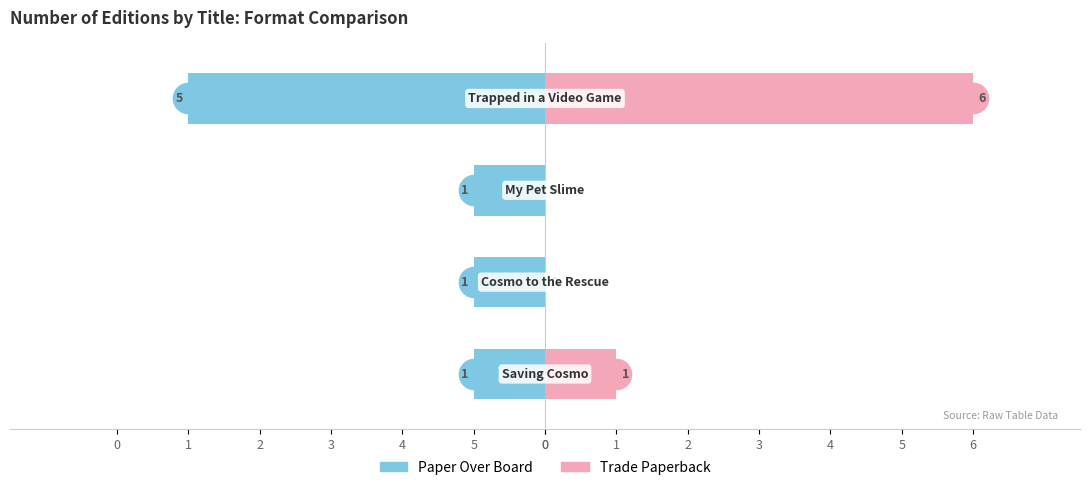

What is the value of the Paper Over Board bar at the 3rd from the left?

-1